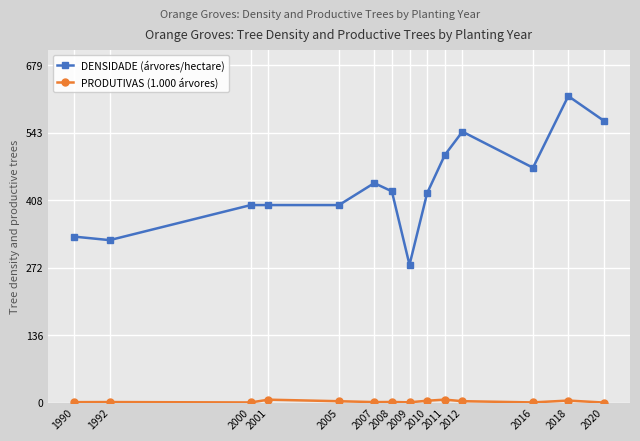

How many series are shown in this chart?

2